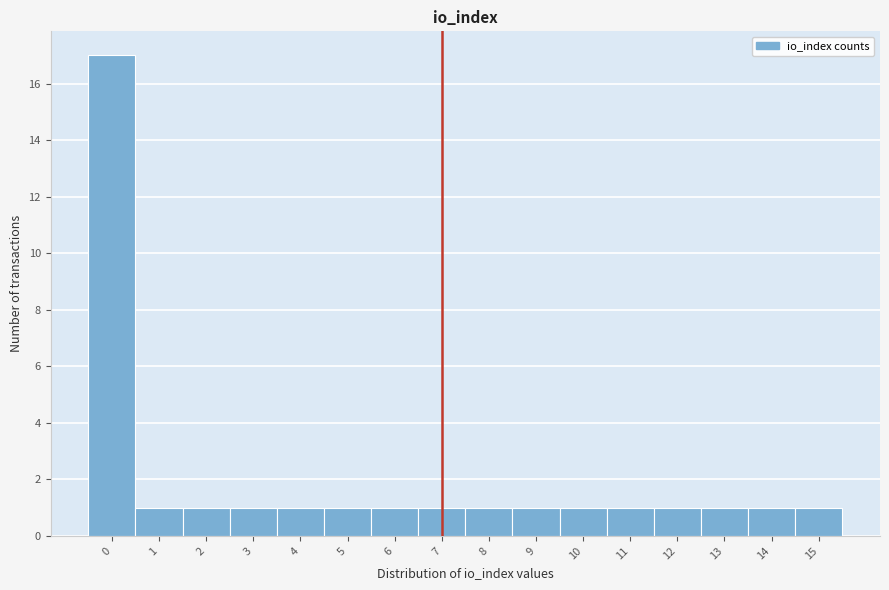

Reading left to right, transcribe this chart: for each bar, give the range it covers on the x-axis and its height. The values are not printed on the chart, so give them approximately, as read against the axis.

-0.5 to 0.5: 17
0.5 to 1.5: 1
1.5 to 2.5: 1
2.5 to 3.5: 1
3.5 to 4.5: 1
4.5 to 5.5: 1
5.5 to 6.5: 1
6.5 to 7.5: 1
7.5 to 8.5: 1
8.5 to 9.5: 1
9.5 to 10.5: 1
10.5 to 11.5: 1
11.5 to 12.5: 1
12.5 to 13.5: 1
13.5 to 14.5: 1
14.5 to 15.5: 1